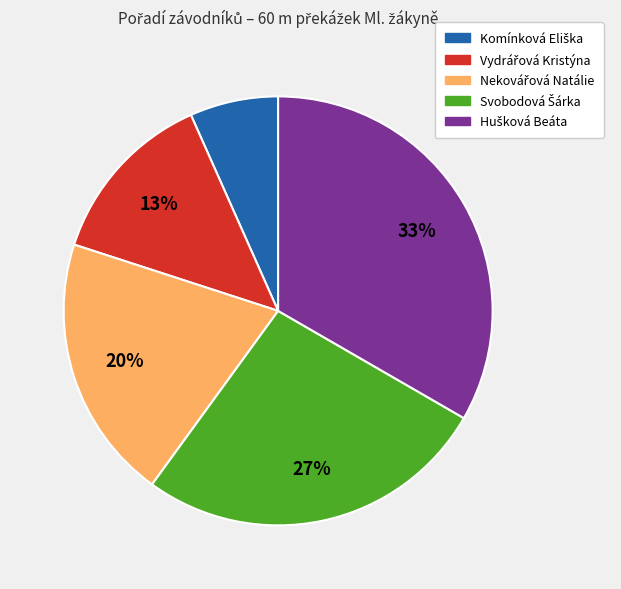

Is there any slice that represents more than half of the pie?

No